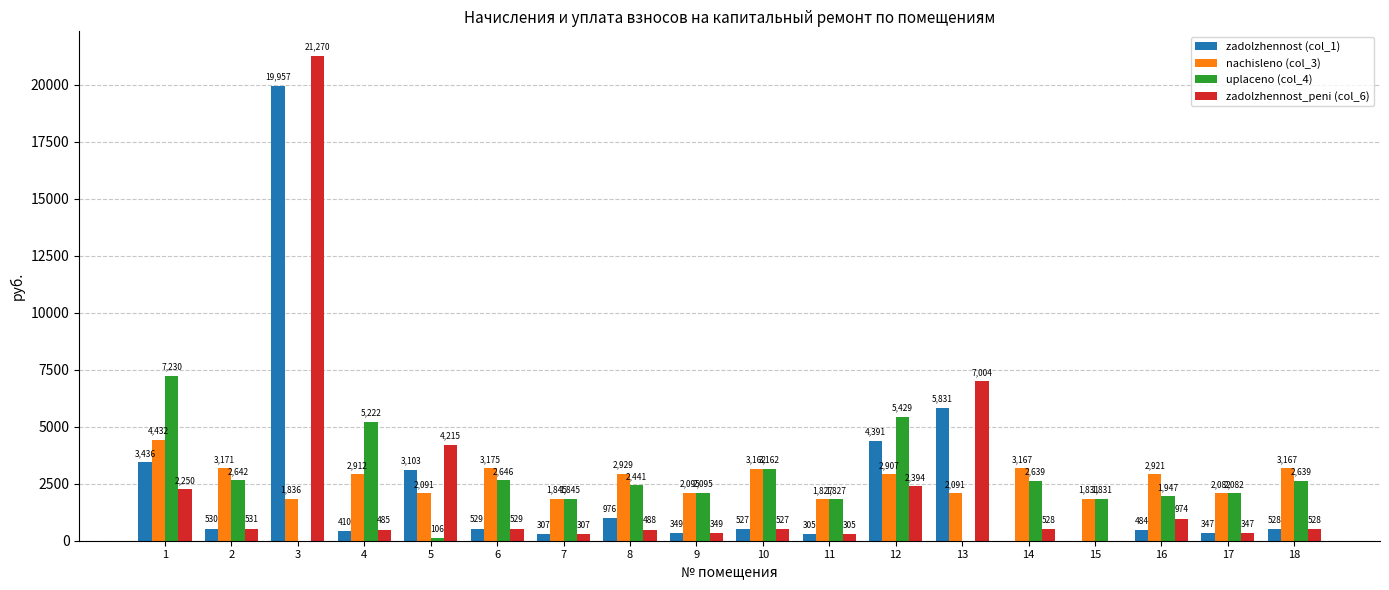

What value does the zadolzhennost_peni (col_6) series have at 7?

307.4